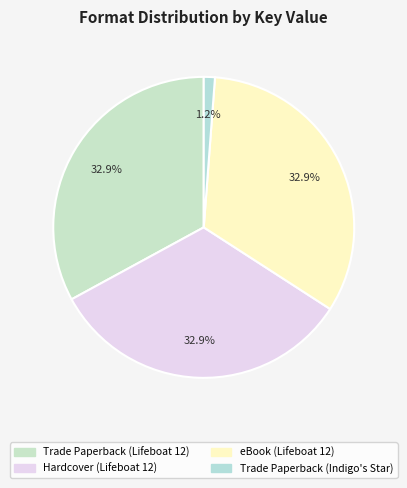

What percentage is the Hardcover (Lifeboat 12) slice, to the nearest percent?

33%